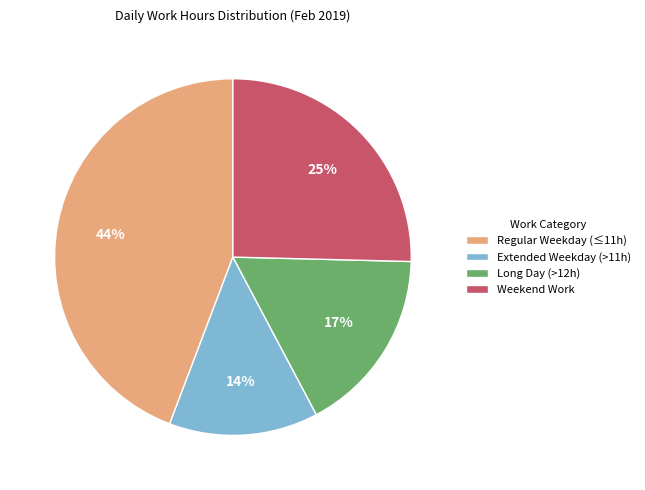

Combined, do Regular Weekday (≤11h) and Weekend Work account for over 50%?

Yes